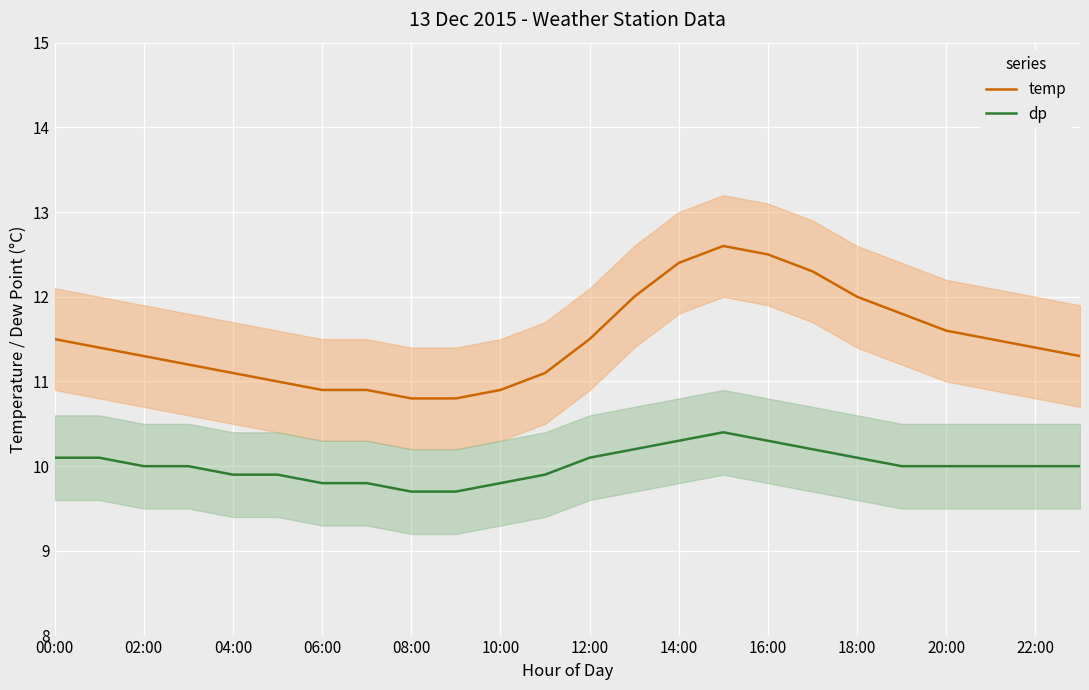

Rank the series by their average value, from lowest to highest.

dp, temp